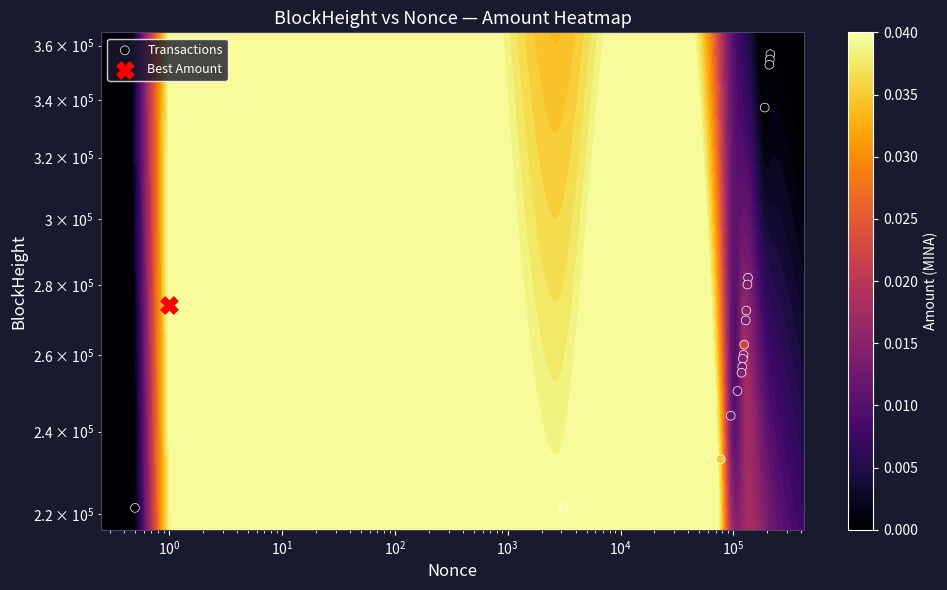

How many data points are above 262954?

9